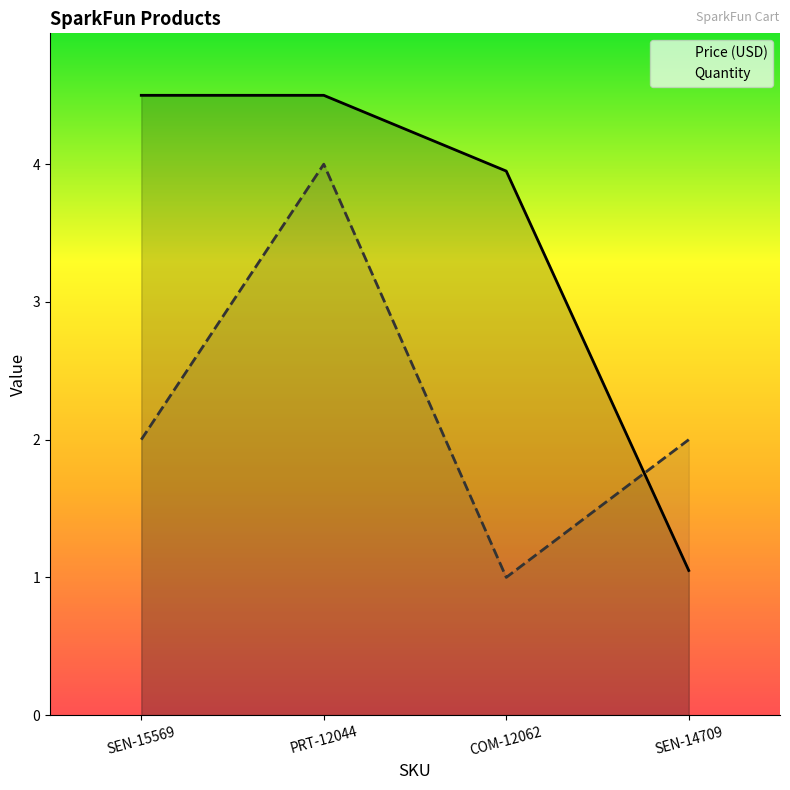

Between SEN-15569 and PRT-12044, which series saw the biggest shift?

Quantity